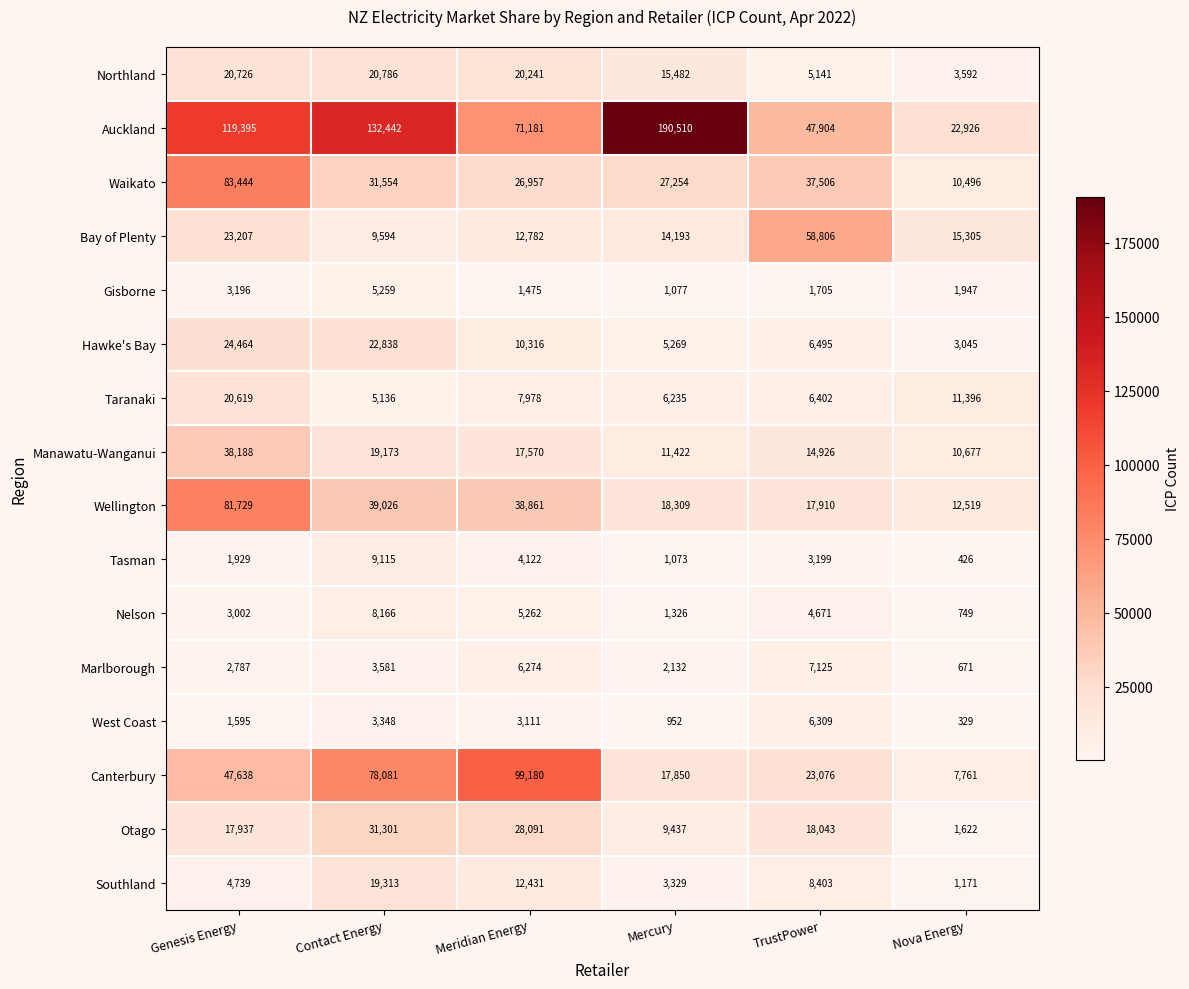

At which label is Canterbury closest to 53470?

Genesis Energy